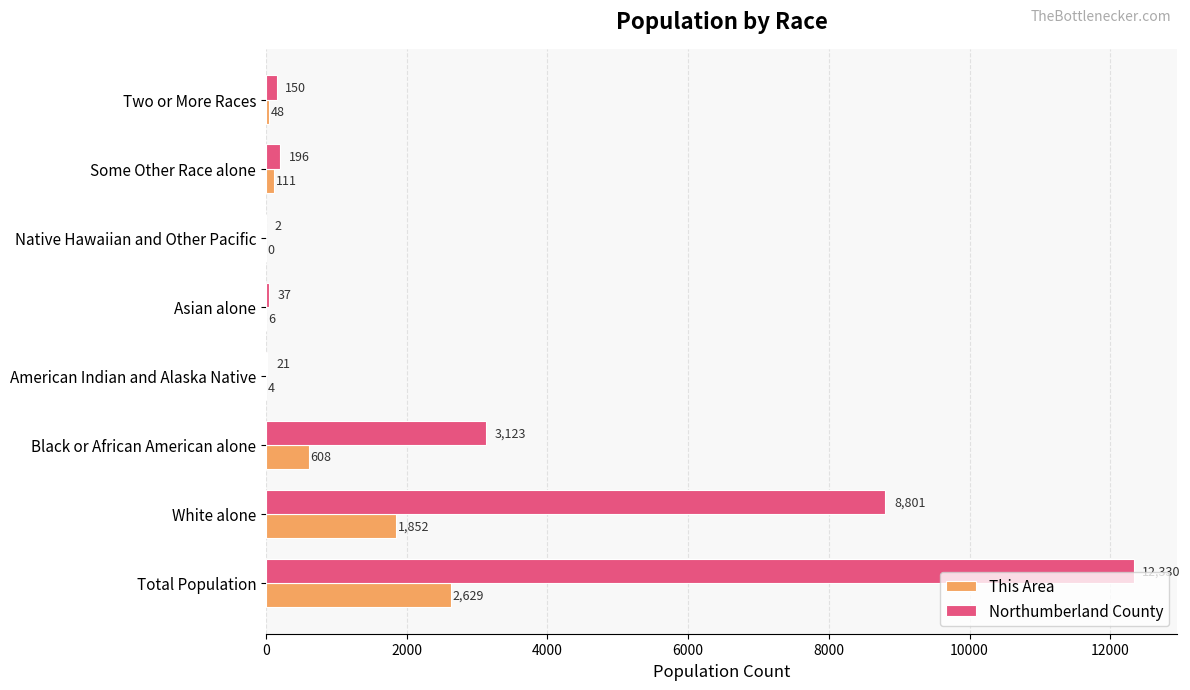

What is the sum of the This Area values at Black or African American alone and Two or More Races?

656